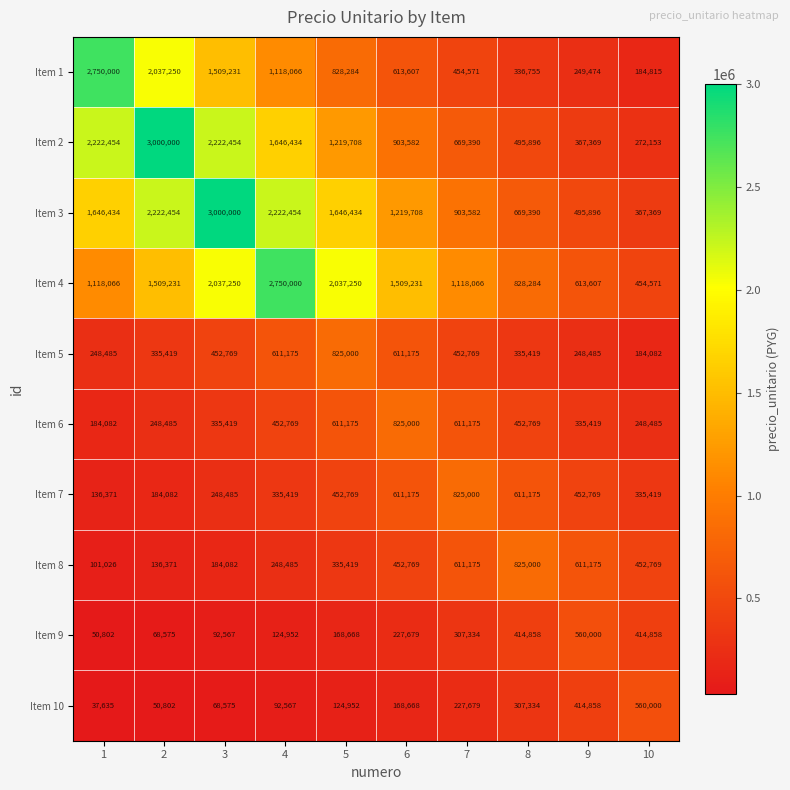

At which category is the sum across all series the highest?

3